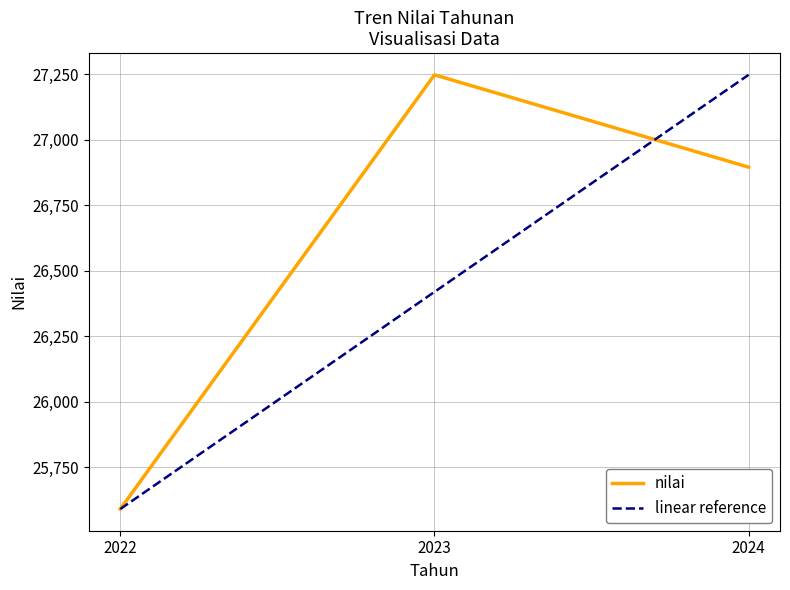

Does the chart have visible grid lines?

Yes